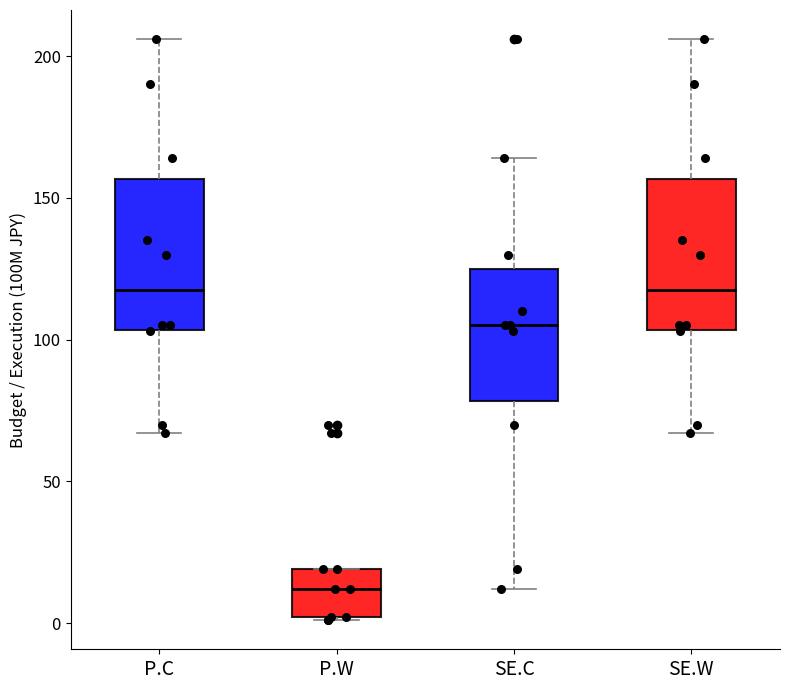

Reading left to right, read every box against the y-axis: the position of its median line, the range the box covers, and the ends of its whiskers. The values are not printed on the chart, so give them approximately, as read against the axis.

P.C: median 120, box 105 to 155, whiskers 65 to 205
P.W: median 10, box 0 to 20, whiskers 0 to 20
SE.C: median 105, box 80 to 125, whiskers 10 to 165
SE.W: median 120, box 105 to 155, whiskers 65 to 205